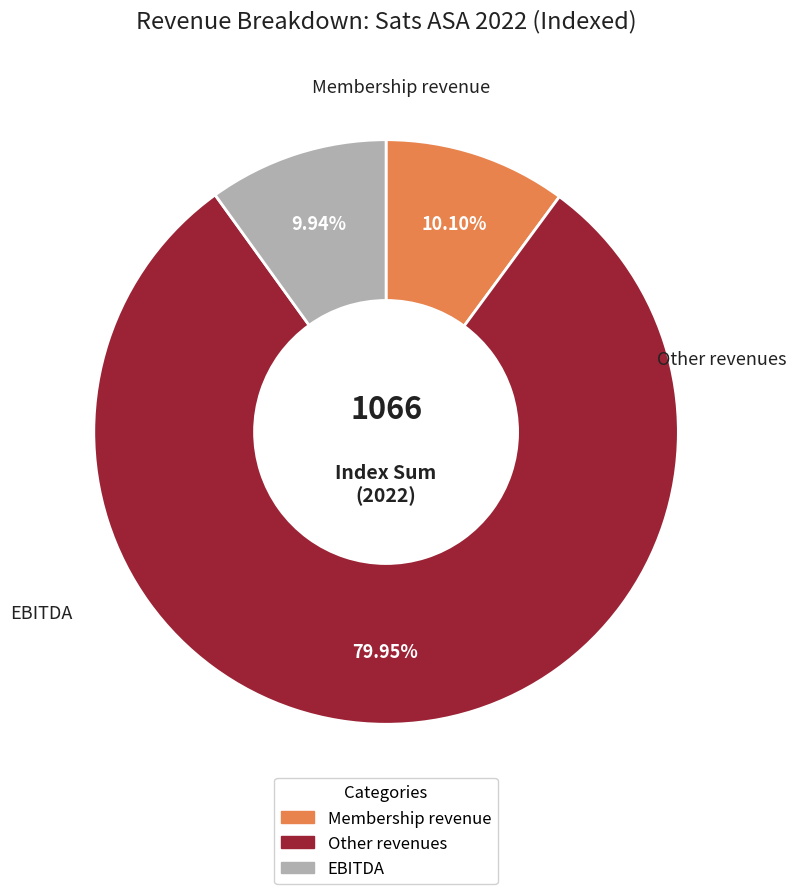

Is there a majority slice in this chart?

Yes